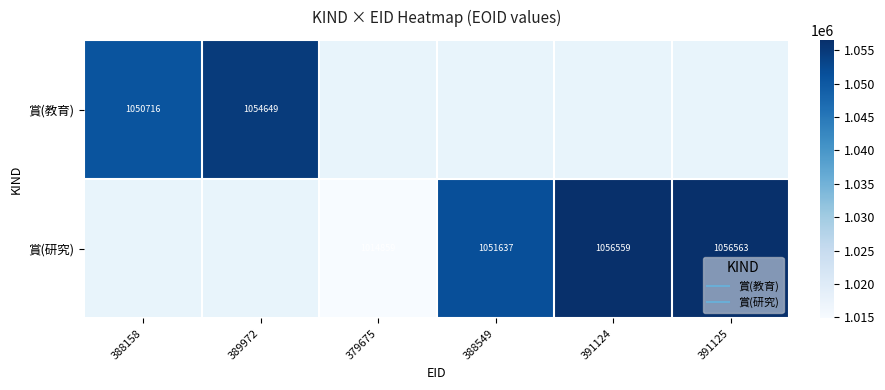

At which label is 賞(教育) closest to 1052682?

388158